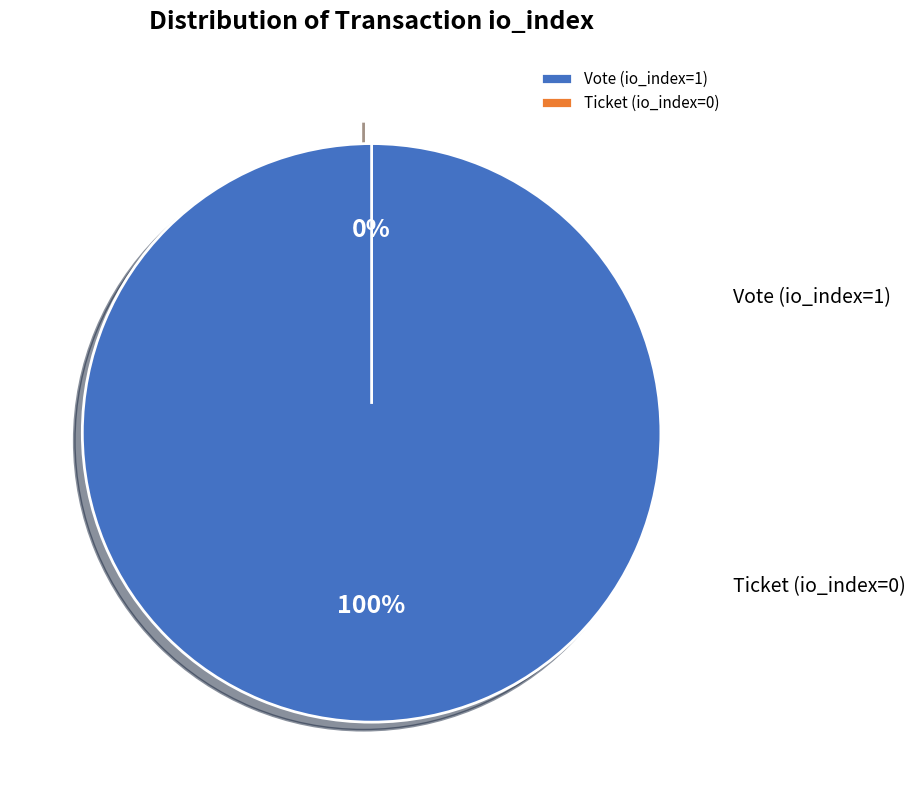

True or false: Vote (io_index=1) accounts for 91% of the total.

False